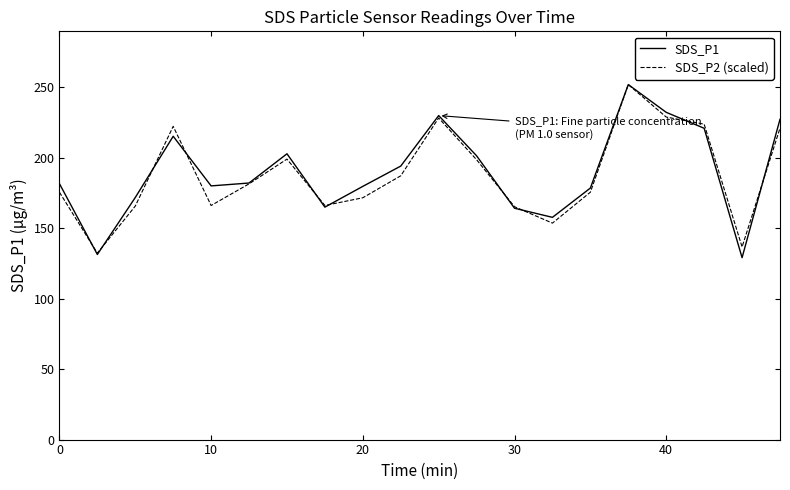

Which series has the widest spread of values?

SDS_P1